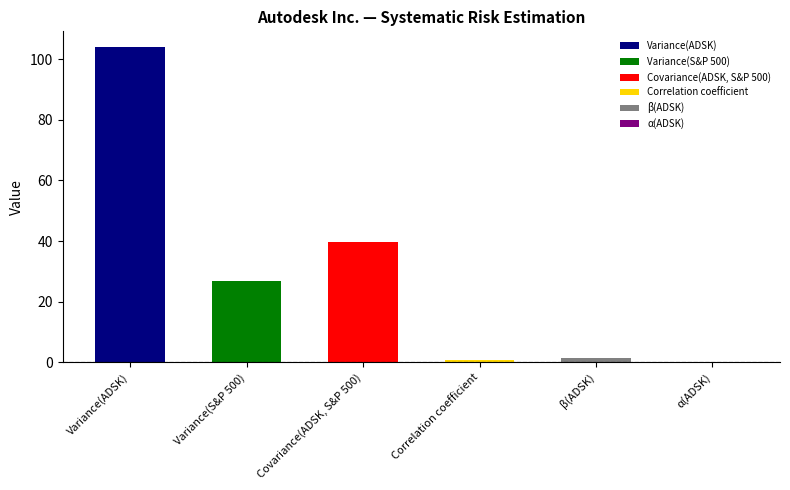

Reading right to left, transcribe all the data shown in this chart.

α(ADSK)=0.0	β(ADSK)=1.5	Correlation coefficient=0.8	Covariance(ADSK, S&P 500)=39.6	Variance(S&P 500)=26.8	Variance(ADSK)=104.0